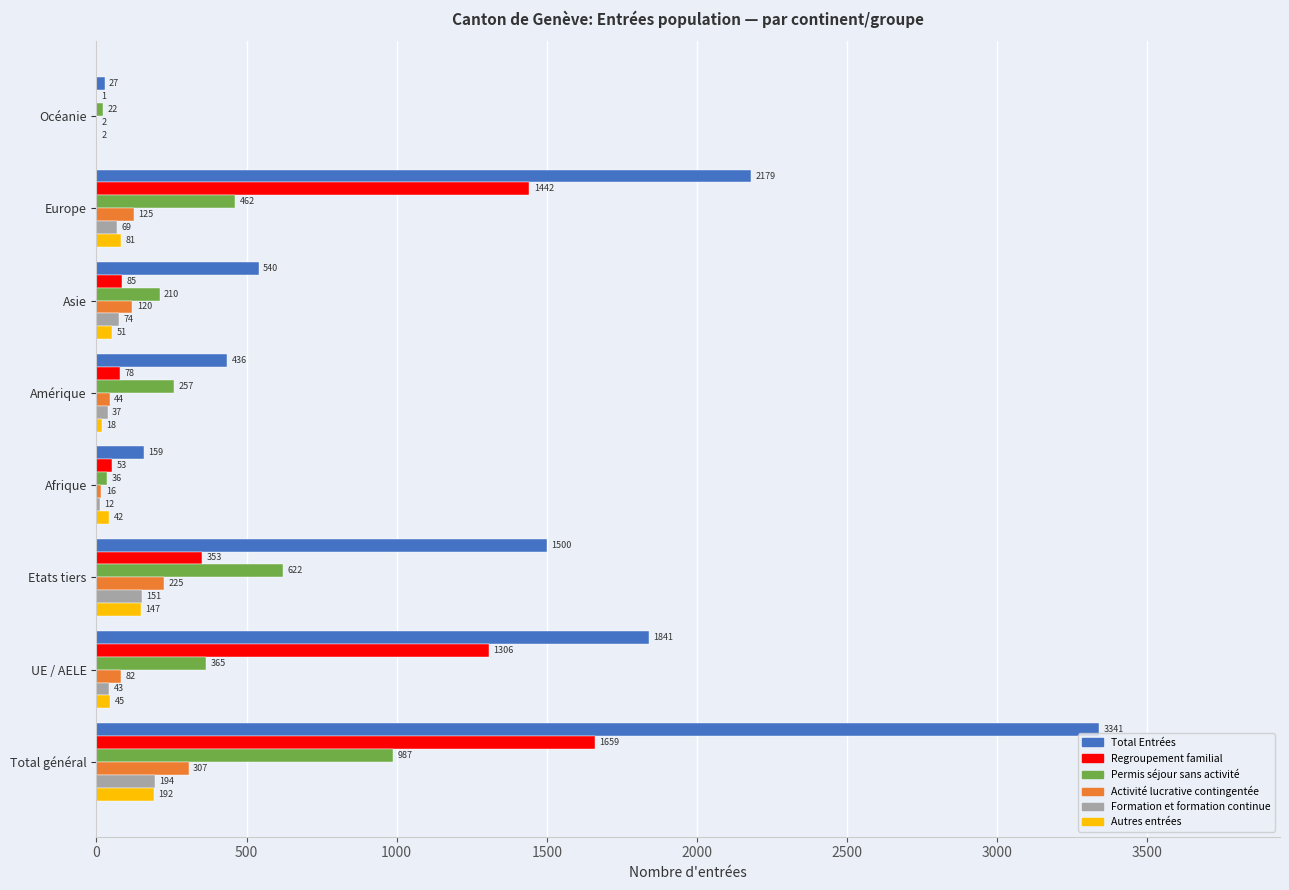

What is the sum of all Permis séjour sans activité values?

2961